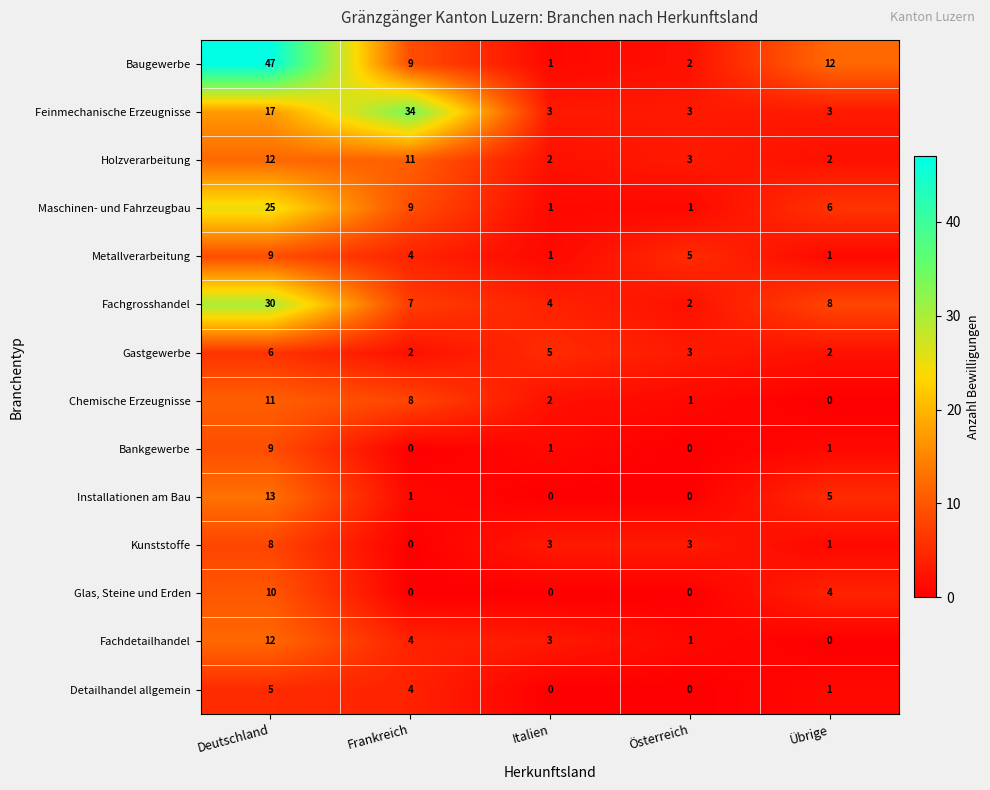

True or false: Holzverarbeitung has a value of 12 at Deutschland.

True